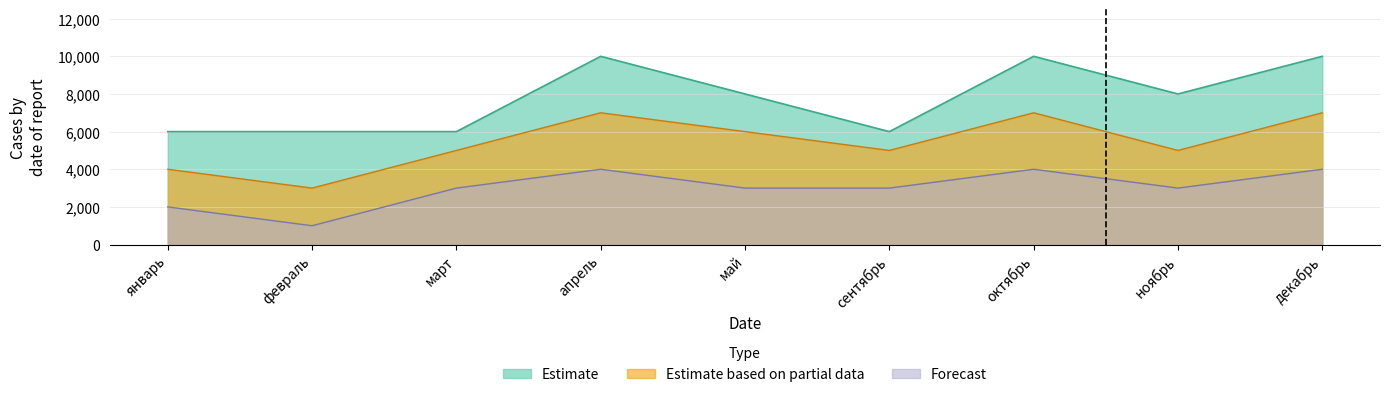

Which label corresponds to the smallest value in the chart?

февраль